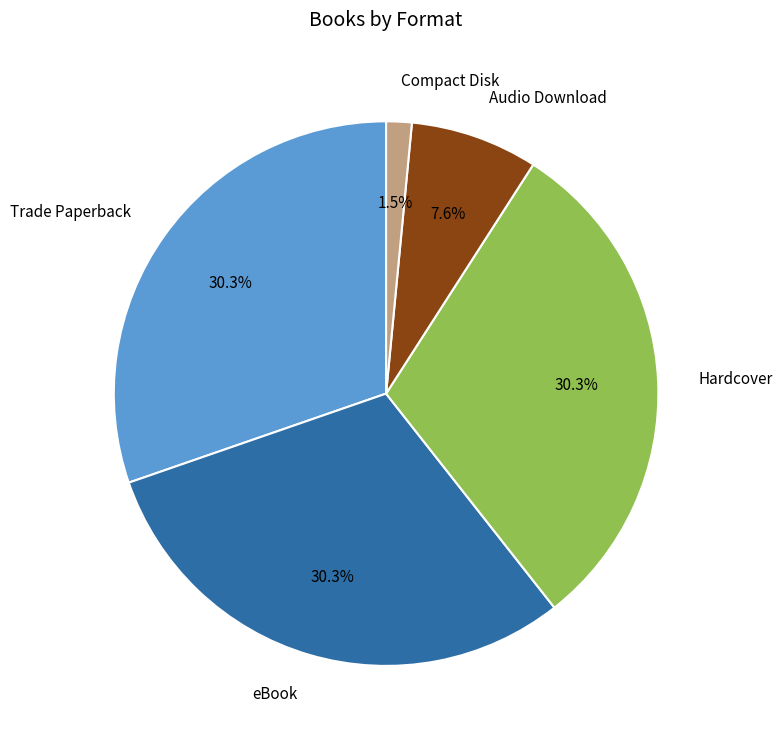

Between Hardcover and Audio Download, which is larger?

Hardcover